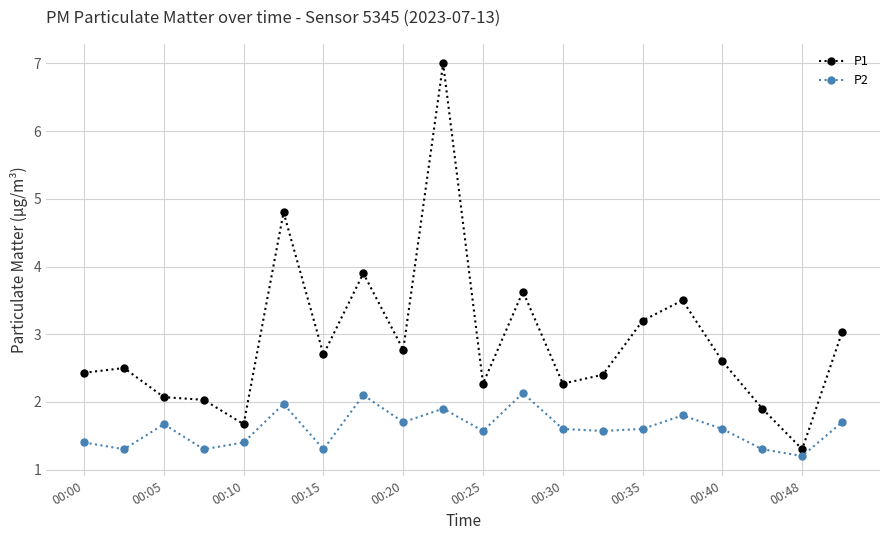

True or false: P1 has more than 0 points higher than both neighbors.

True